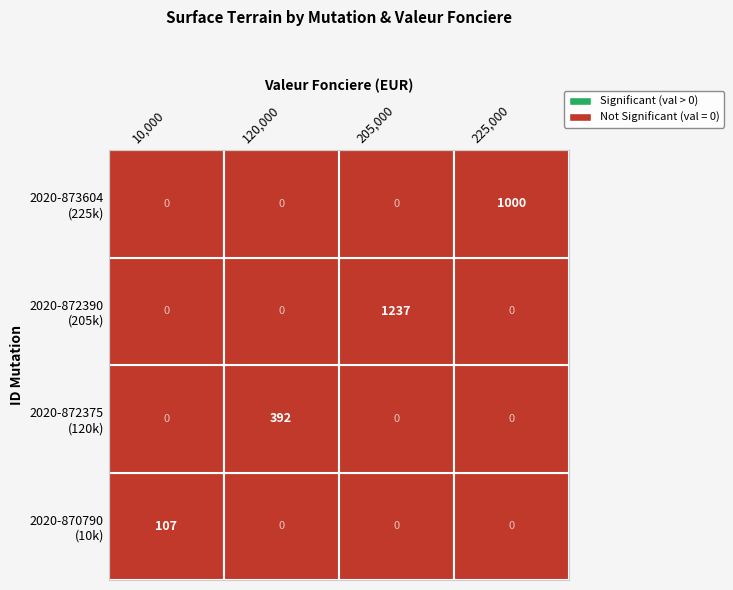

Count the number of values greater than 205000.

1